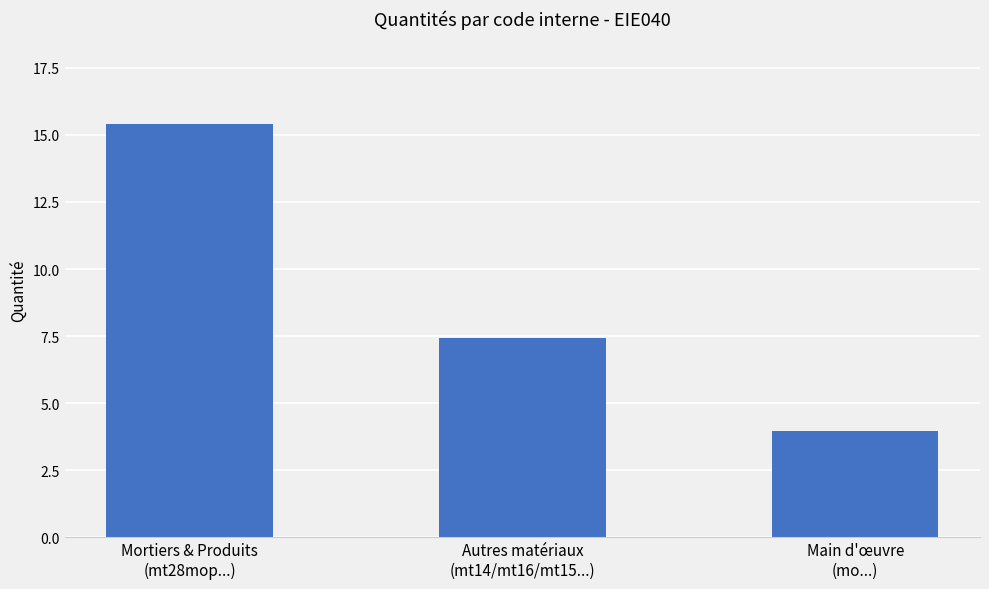

List the labels in order of value, largest first.

Mortiers & Produits
(mt28mop...), Autres matériaux
(mt14/mt16/mt15...), Main d'œuvre
(mo...)